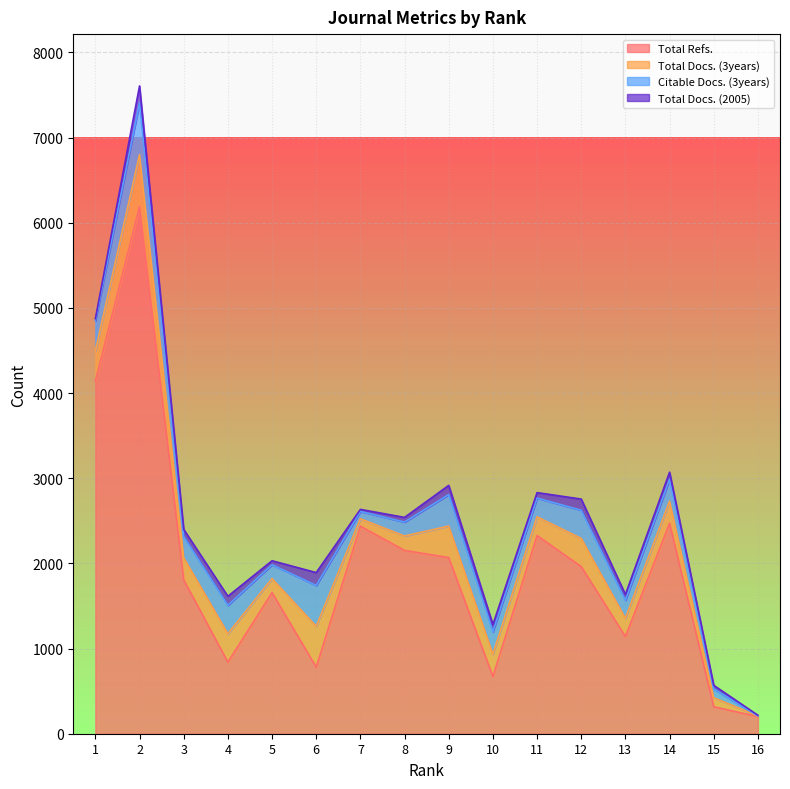

What is the value of the Total Refs. point at the 1st from the left?

4138